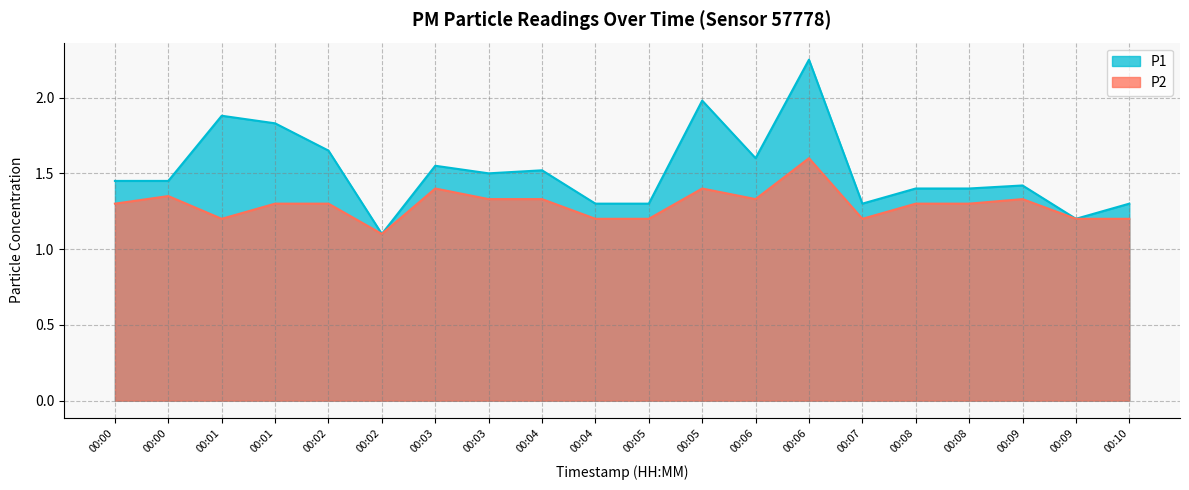

At which label is P1 closest to 1?

00:02